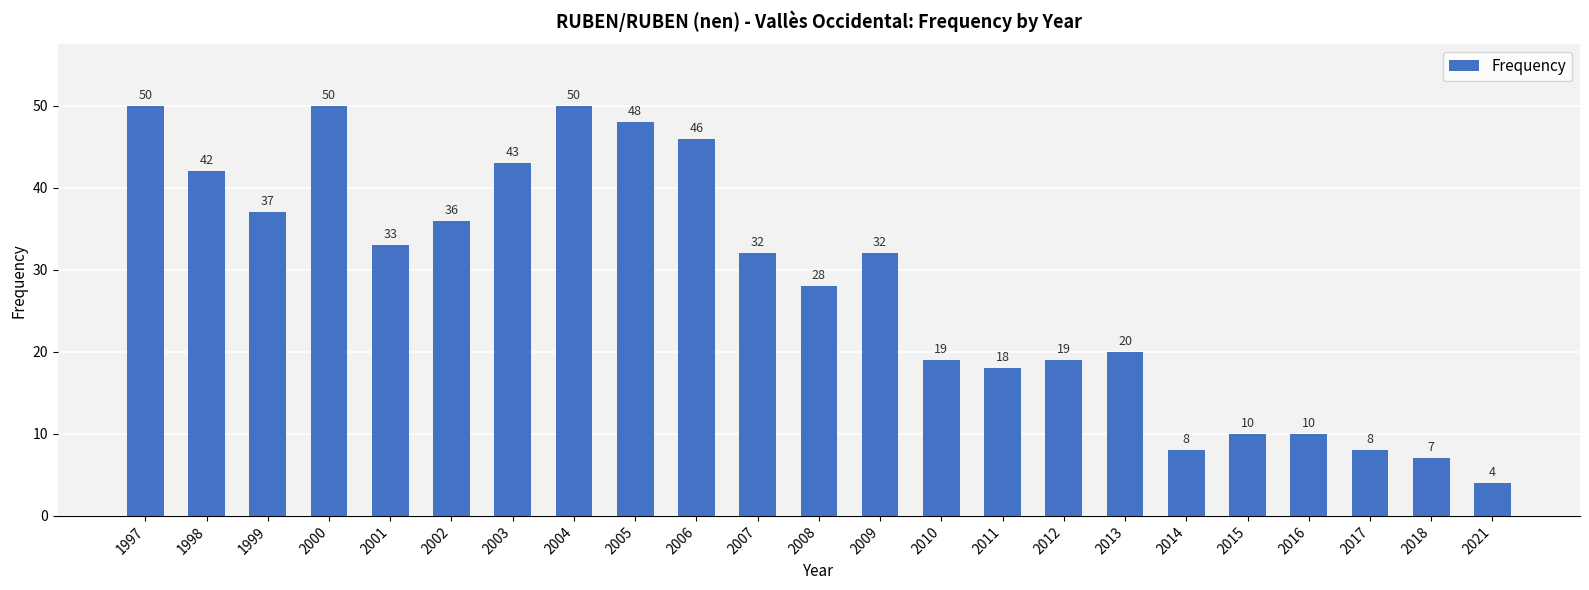

Reading left to right, extract all data points from this chart.

1997=50	1998=42	1999=37	2000=50	2001=33	2002=36	2003=43	2004=50	2005=48	2006=46	2007=32	2008=28	2009=32	2010=19	2011=18	2012=19	2013=20	2014=8	2015=10	2016=10	2017=8	2018=7	2021=4